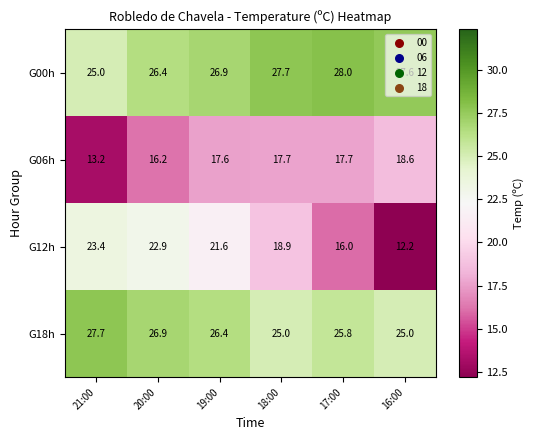

What is the approximate value of G18h at 21:00?

27.7